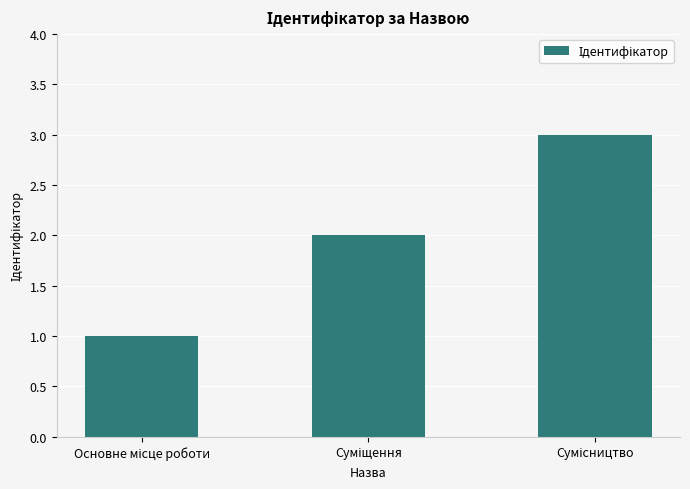

What is the sum of all values?

6